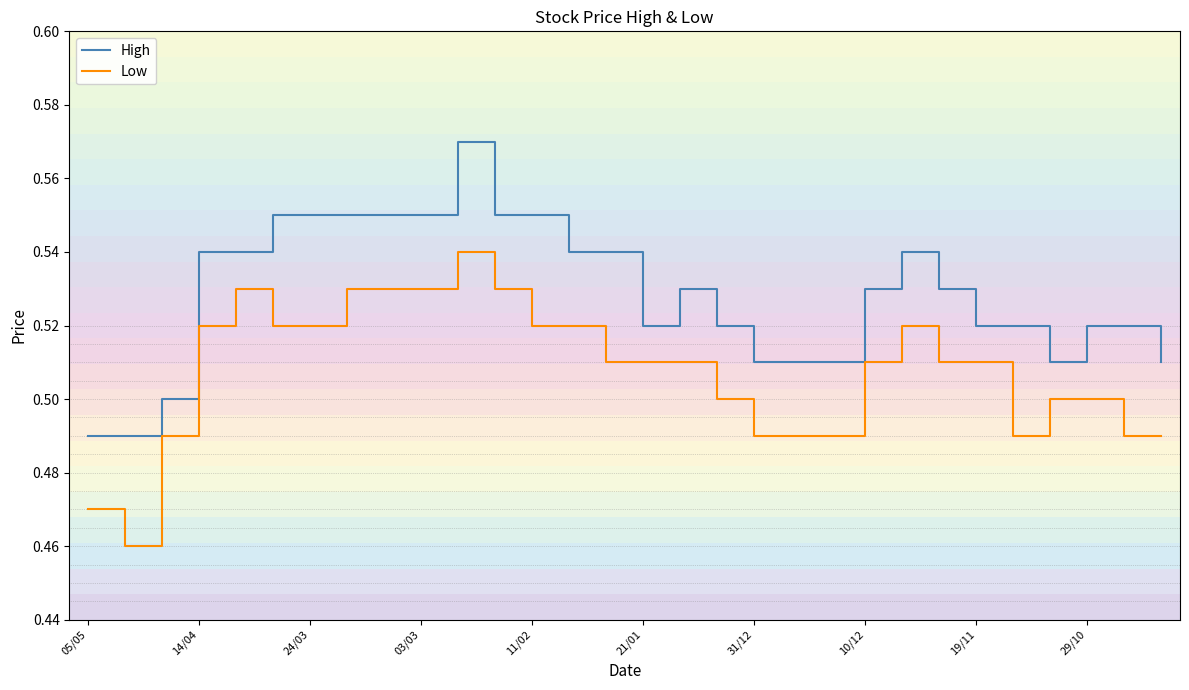

Rank the series by their maximum value, from highest to lowest.

High, Low